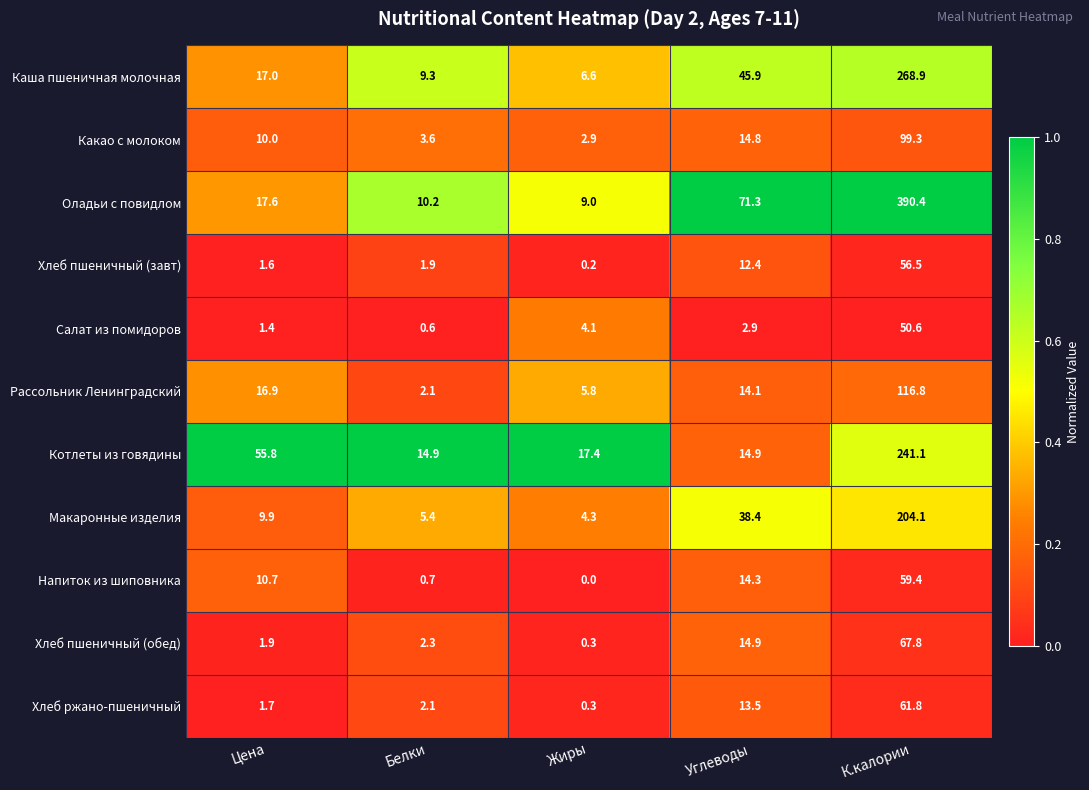

Is the value of Макаронные изделия at Углеводы greater than the value of Котлеты из говядины at Жиры?

Yes